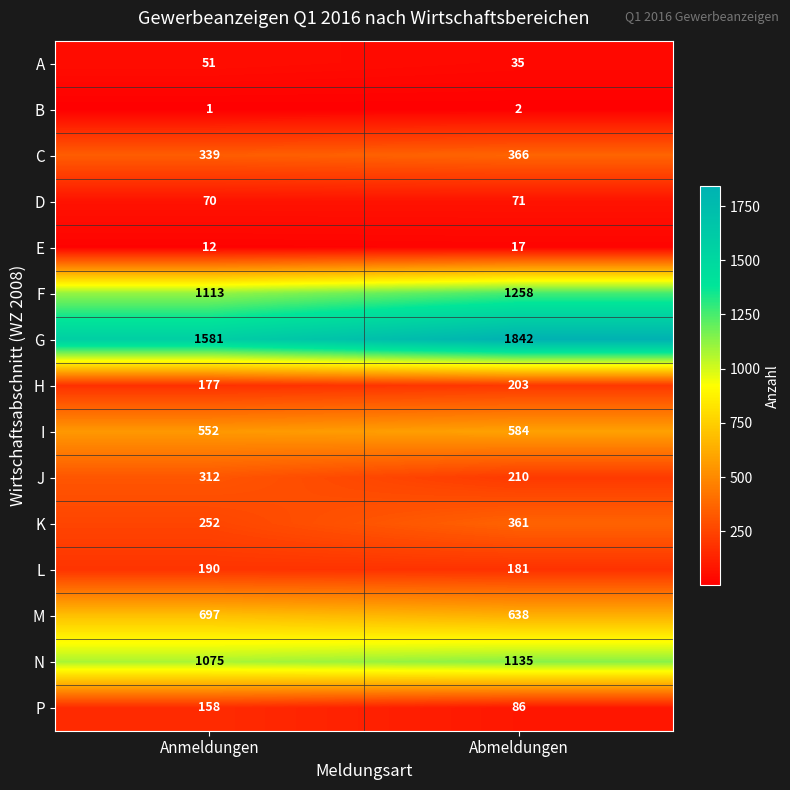

What is the difference between the J values at Abmeldungen and Anmeldungen?

102